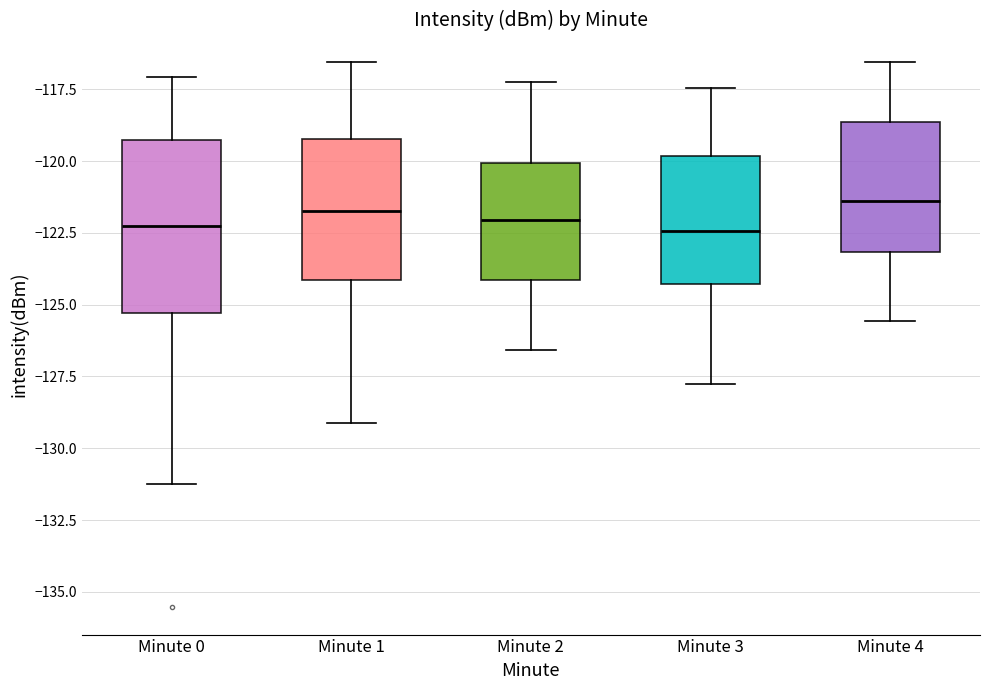

Which box is the tallest, from its lower edge to its upper edge?

Minute 0